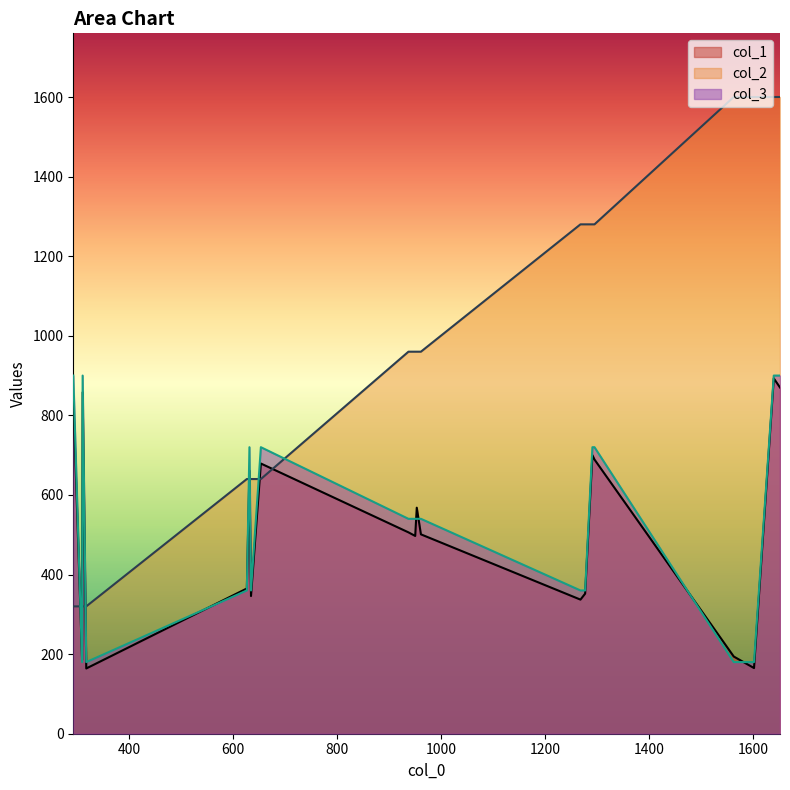

What is the highest value of the col_3 series?

900